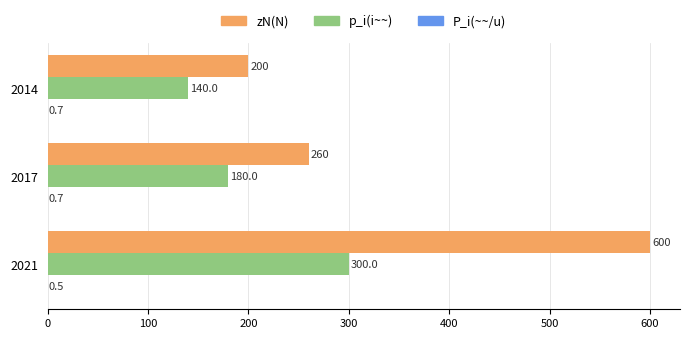

The zN(N) series shows 200.0 at 2014. True or false?

True